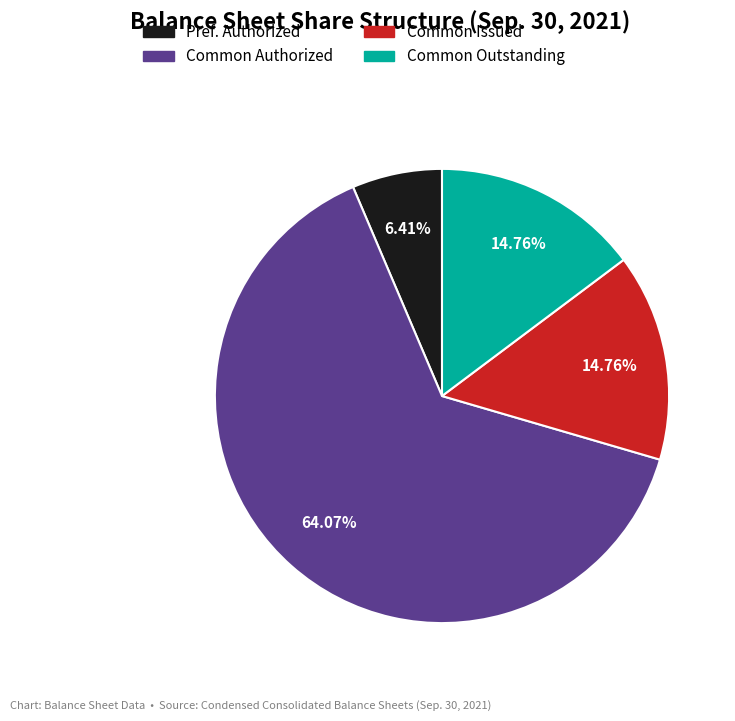

Is there a majority slice in this chart?

Yes